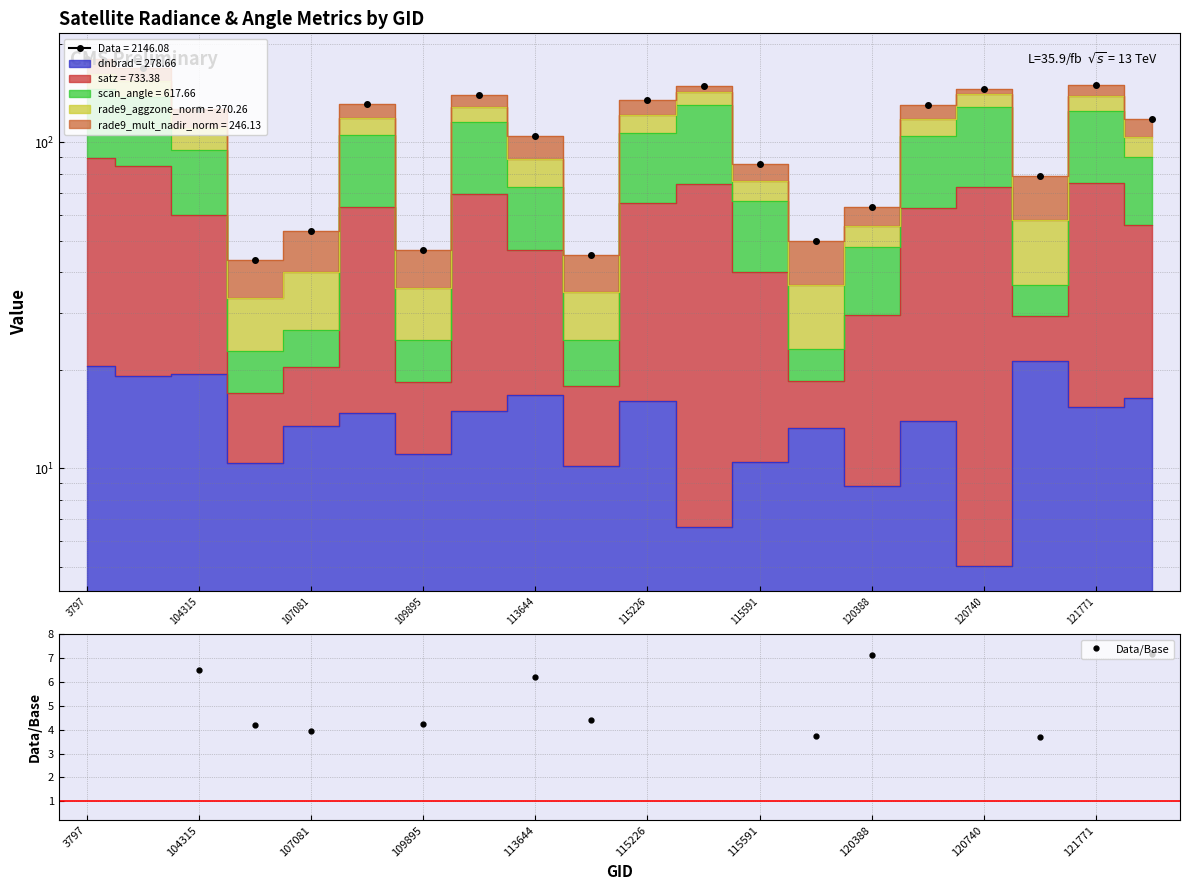

Which category has the highest value across all series?

3797